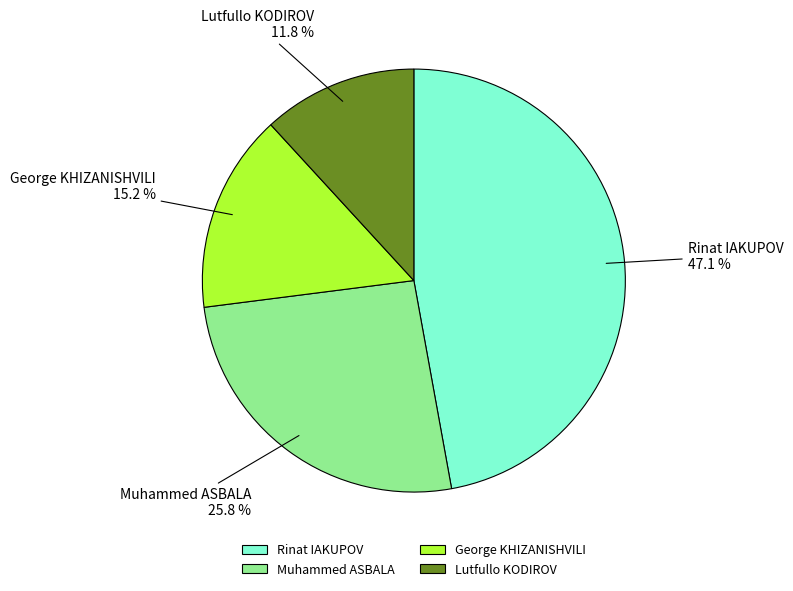

How many slices are in this pie chart?

4